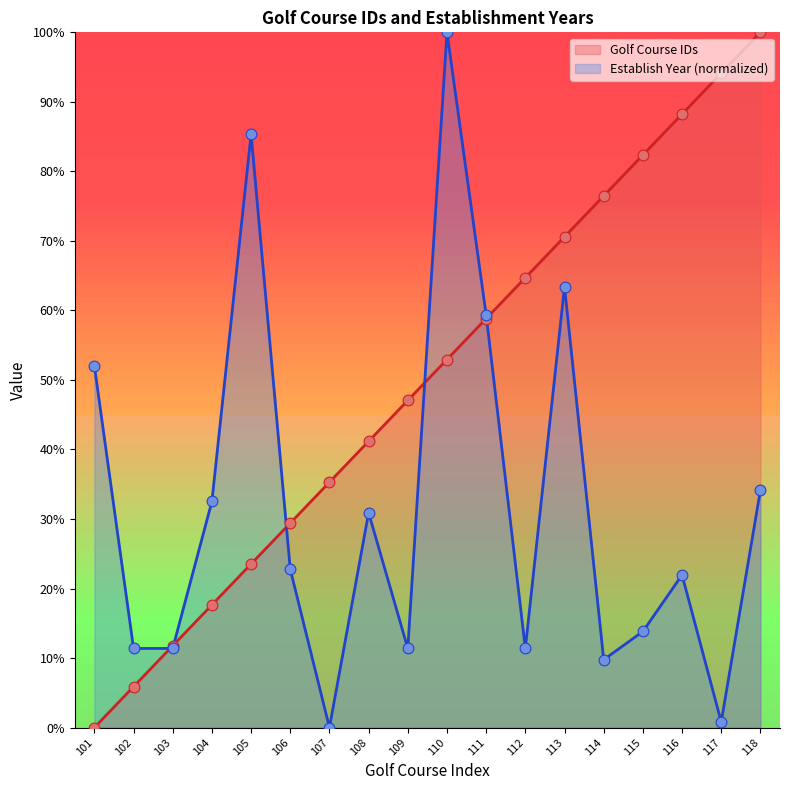

At which category is the sum across all series the highest?

110